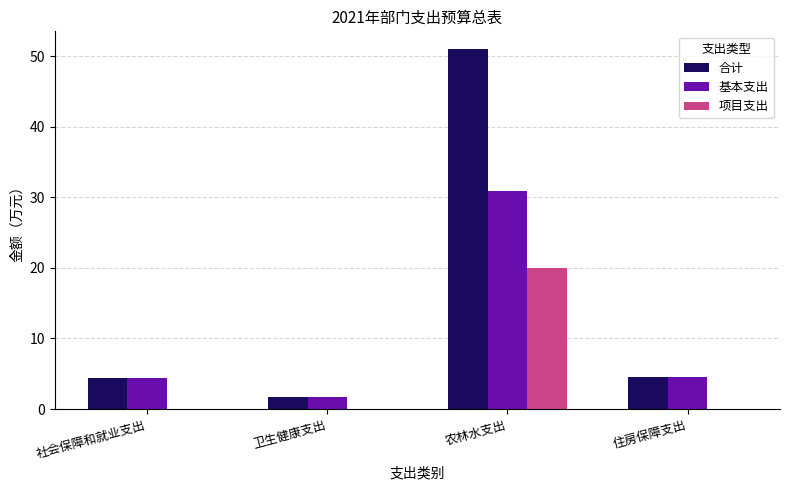

Which series changed the most between 农林水支出 and 住房保障支出?

合计